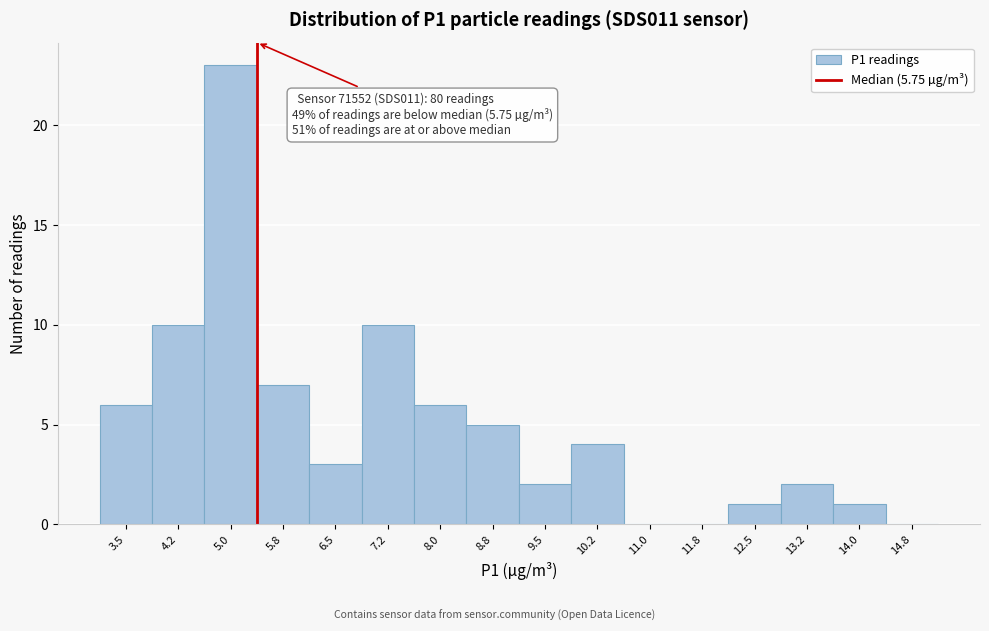

Reading right to left, extract all data points from this chart.

14.8=0	14.0=1	13.2=2	12.5=1	11.8=0	11.0=0	10.2=4	9.5=2	8.8=5	8.0=6	7.2=10	6.5=3	5.8=7	5.0=23	4.2=10	3.5=6